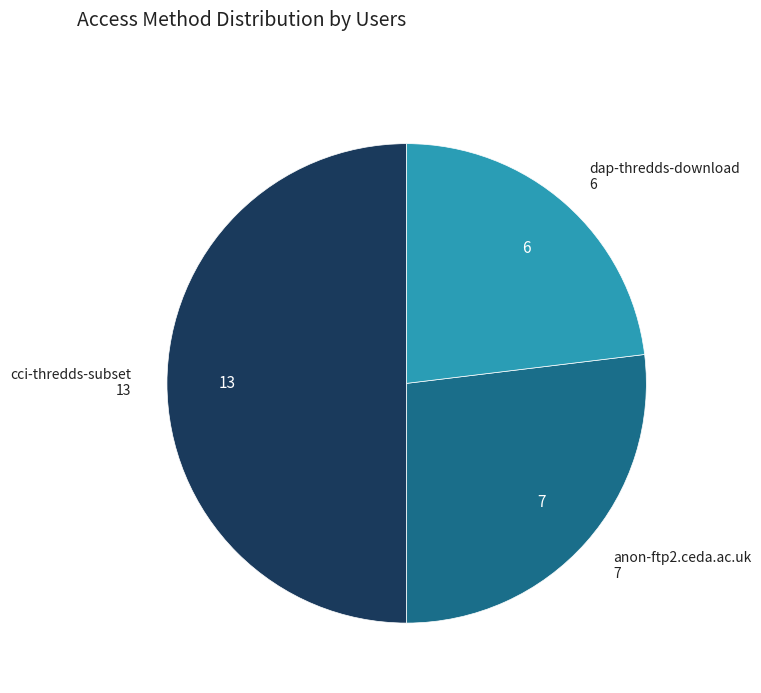

Is there any slice that represents more than half of the pie?

No